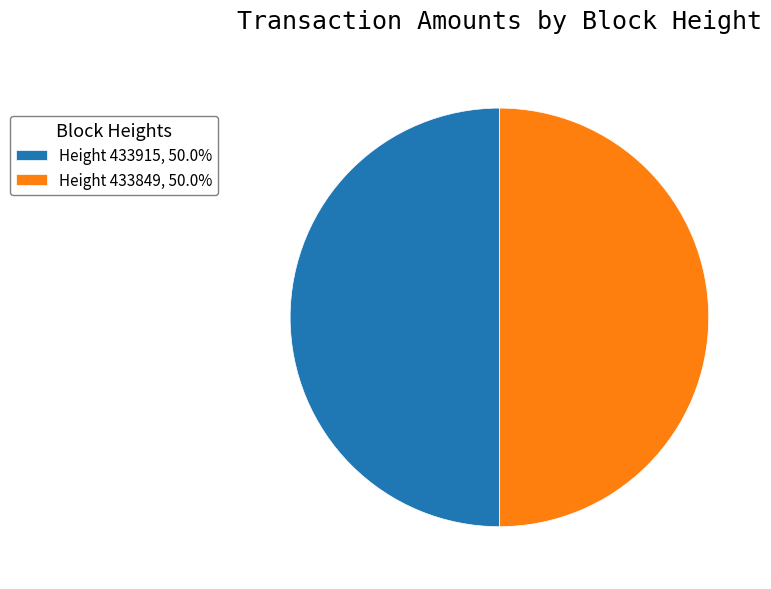

Combined, do Height 433915, 50.0% and Height 433849, 50.0% account for over 50%?

Yes